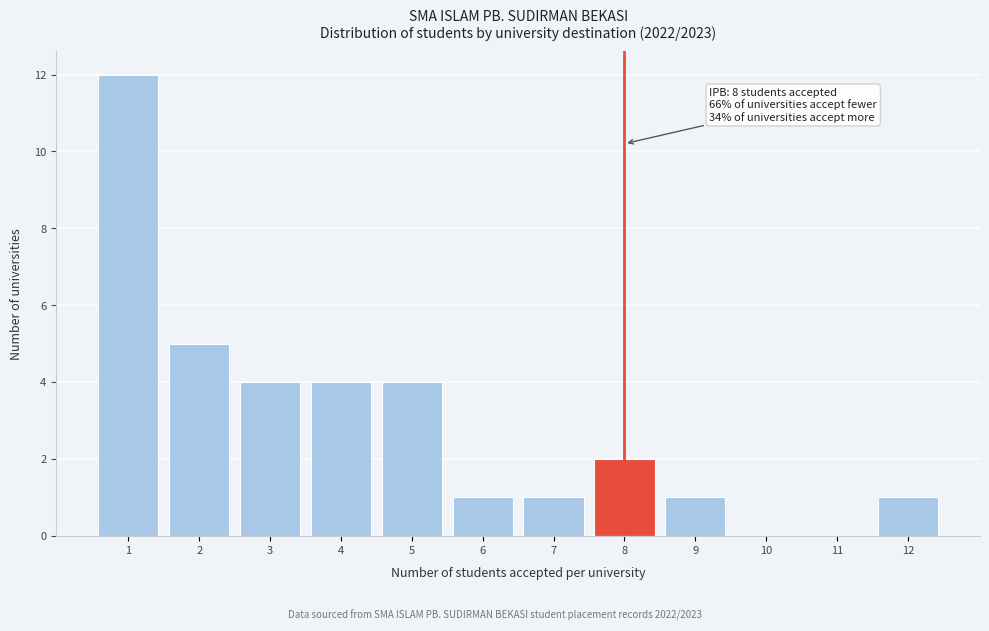

Reading right to left, extract all data points from this chart.

12=1	11=0	10=0	9=1	8=2	7=1	6=1	5=4	4=4	3=4	2=5	1=12